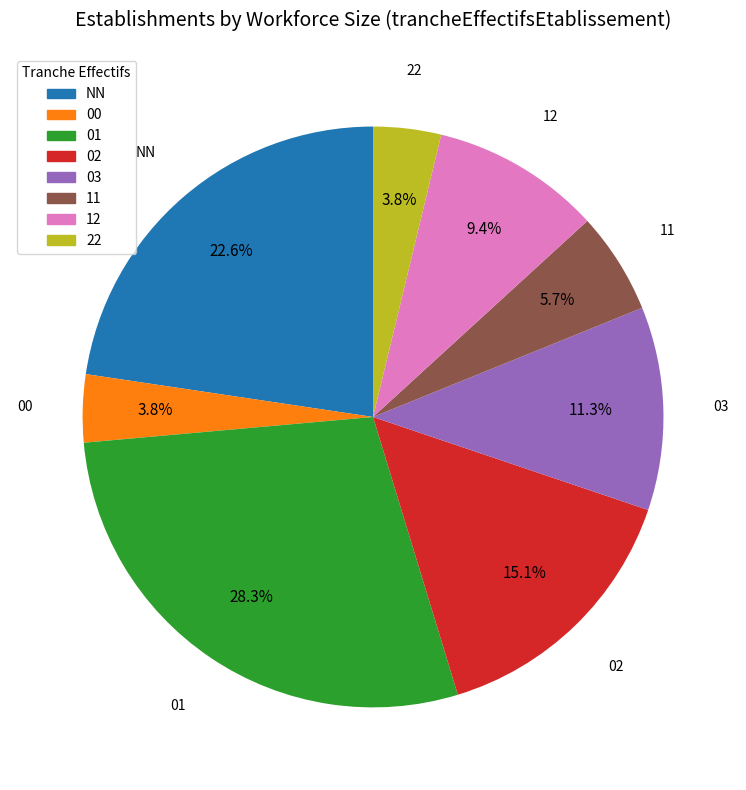

Which has a higher value, 02 or 00?

02